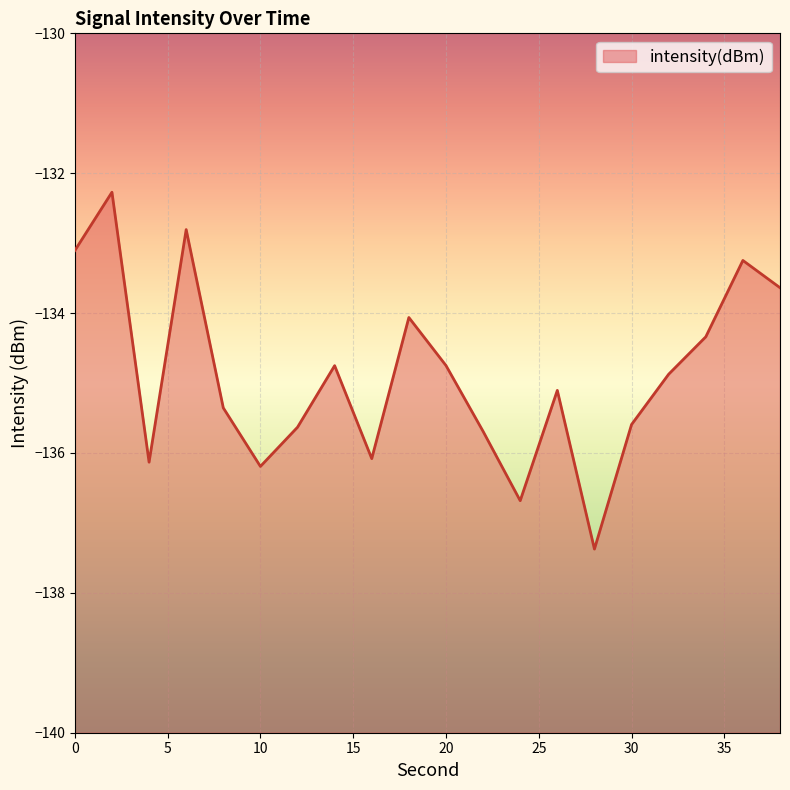

What is the sum of the values at 12 and 22?

-271.3